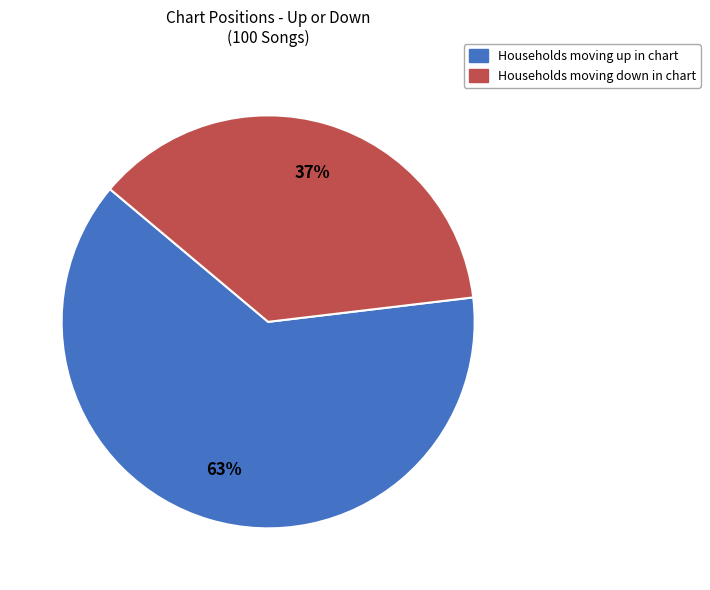

Do Households moving down in chart and Households moving up in chart together represent more than half of the pie?

Yes